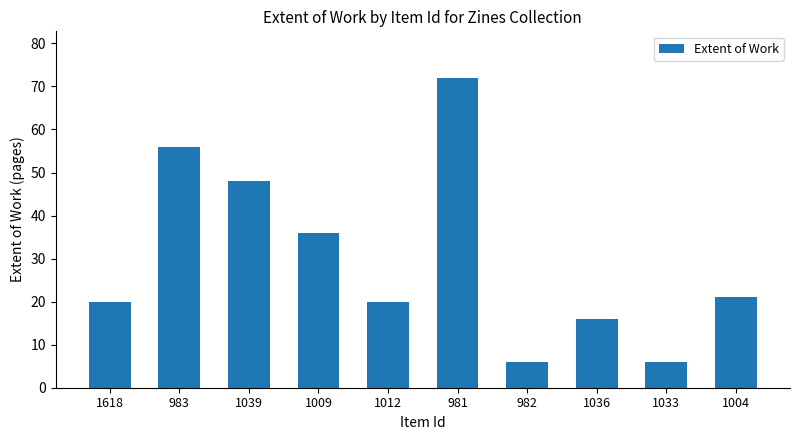

Read the value at 1036.

16